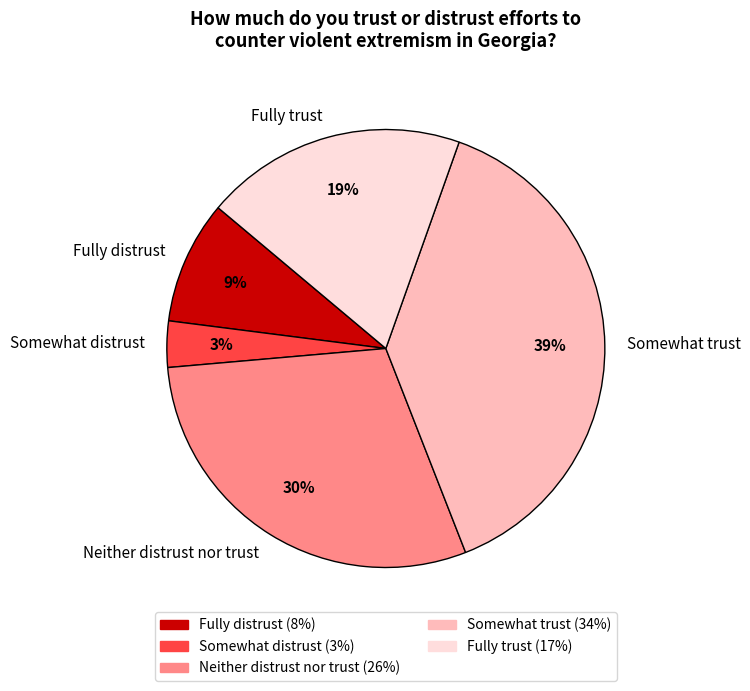

To the nearest percent, what is the average slice percentage?

20%